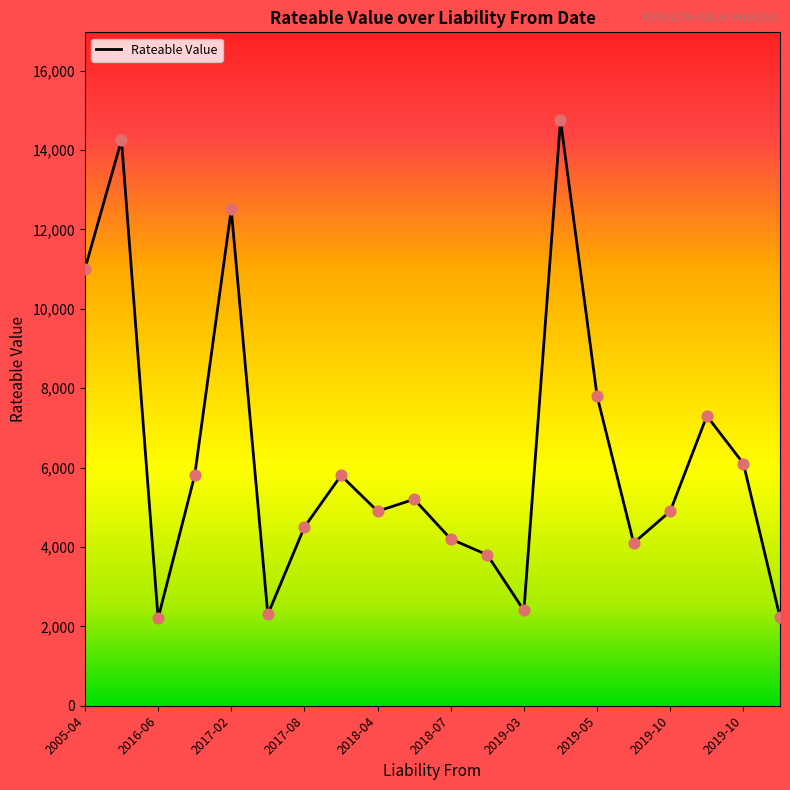

What is the difference between the maximum and minimum values?

12550